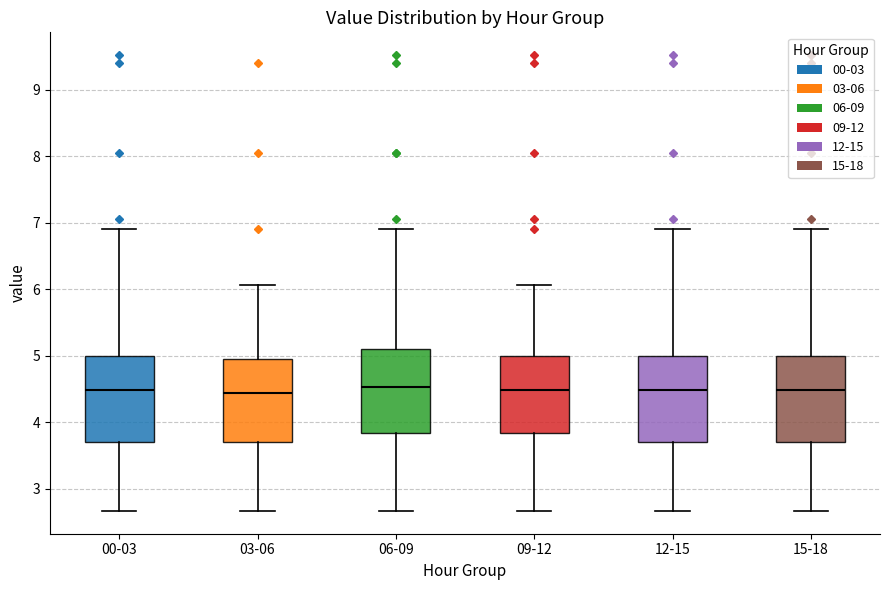

Reading left to right, transcribe this box plot: for each box, give where its median line is, the range the box spans, and where its two whiskers end, as read against the y-axis. The values are not printed on the chart, so give them approximately, as read against the axis.

00-03: median 4.5, box 3.7 to 5.0, whiskers 2.7 to 6.9
03-06: median 4.4, box 3.7 to 5.0, whiskers 2.7 to 6.1
06-09: median 4.5, box 3.8 to 5.1, whiskers 2.7 to 6.9
09-12: median 4.5, box 3.8 to 5.0, whiskers 2.7 to 6.1
12-15: median 4.5, box 3.7 to 5.0, whiskers 2.7 to 6.9
15-18: median 4.5, box 3.7 to 5.0, whiskers 2.7 to 6.9